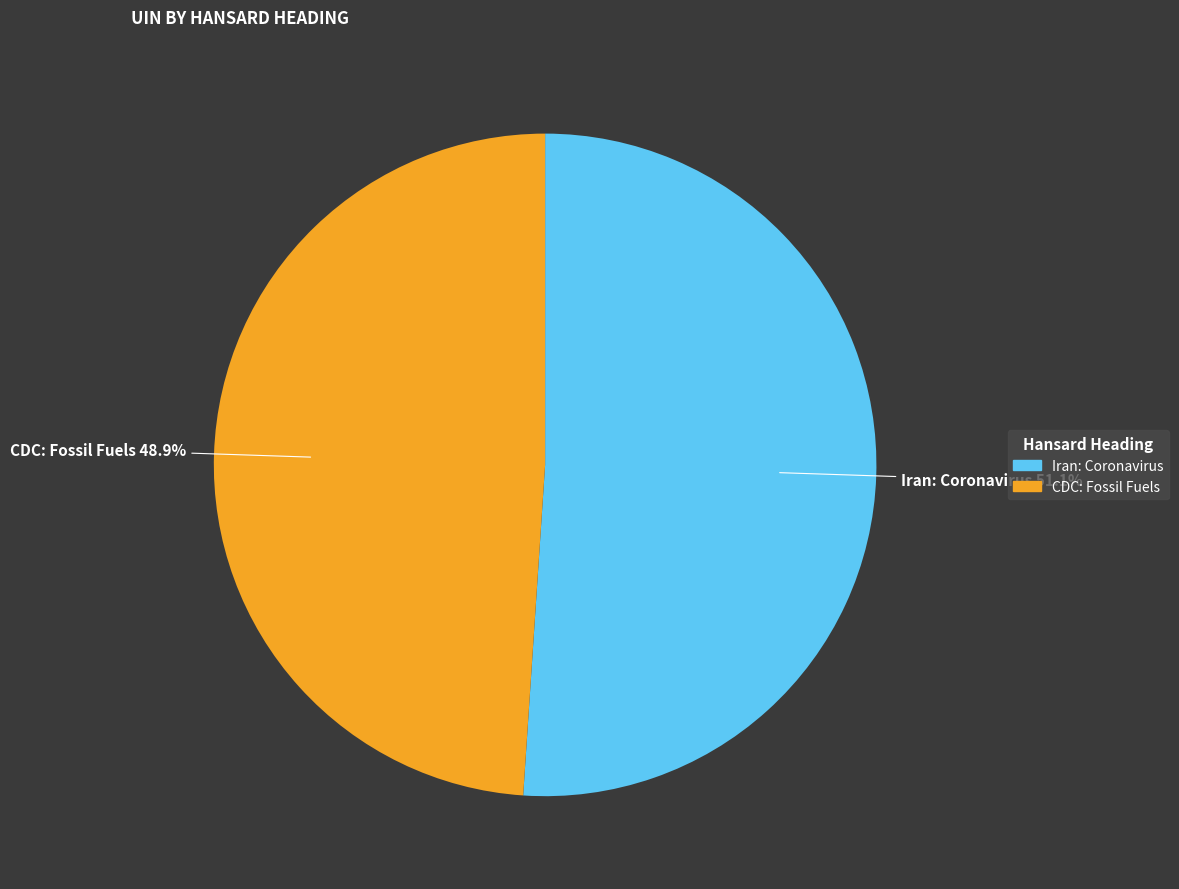

How many segments does this pie chart have?

2